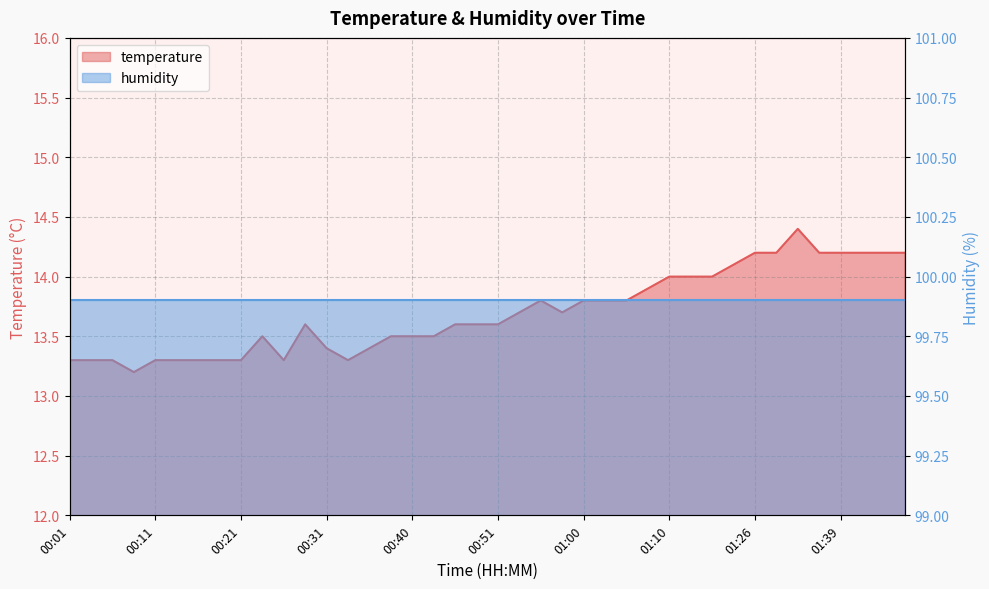

How many categories are shown in the chart?

40